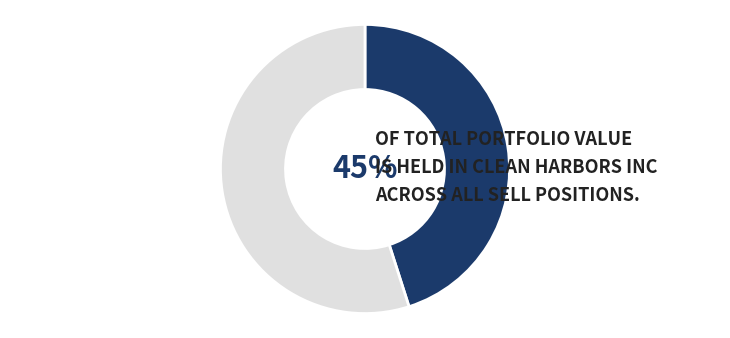

How many segments does this pie chart have?

2